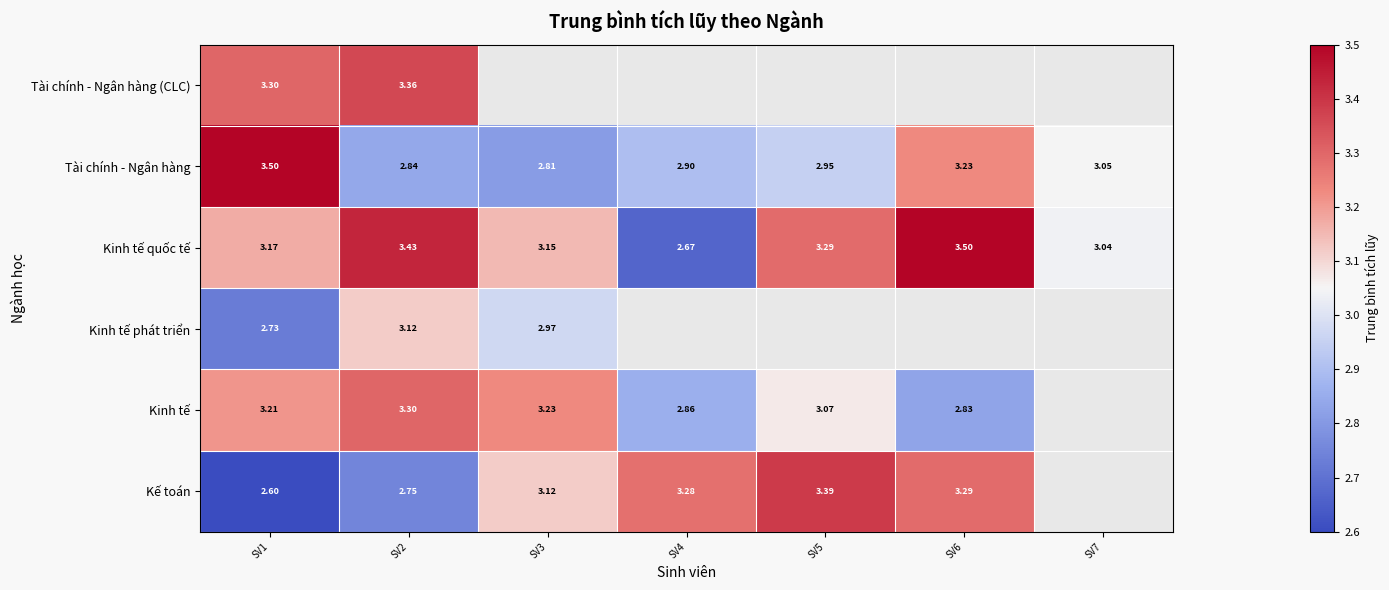

Is the value of Kinh tế at SV6 greater than the value of Kinh tế phát triển at SV1?

Yes